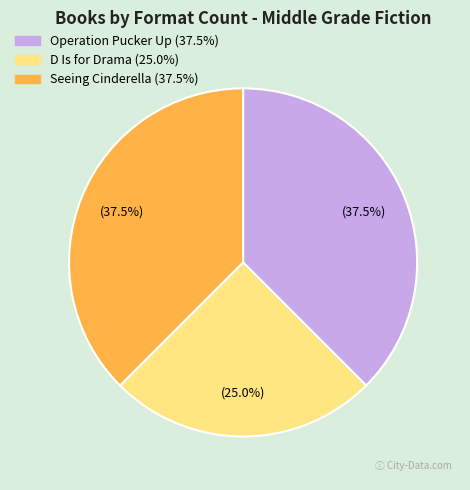

True or false: D Is for Drama accounts for 25% of the total.

True